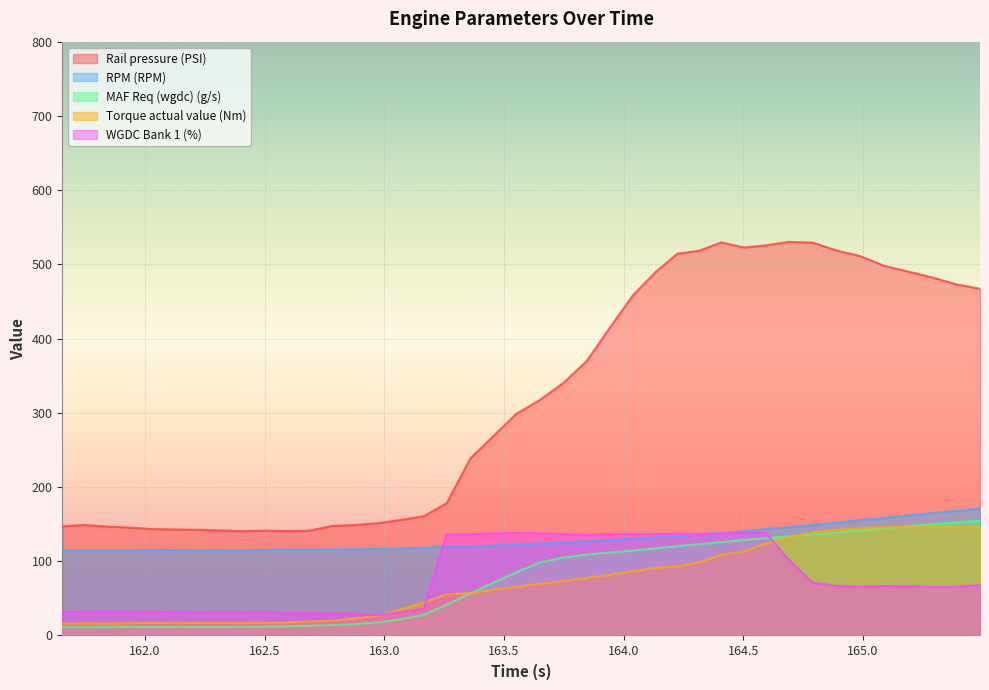

At how many categories does at least one series exceed 149?

26